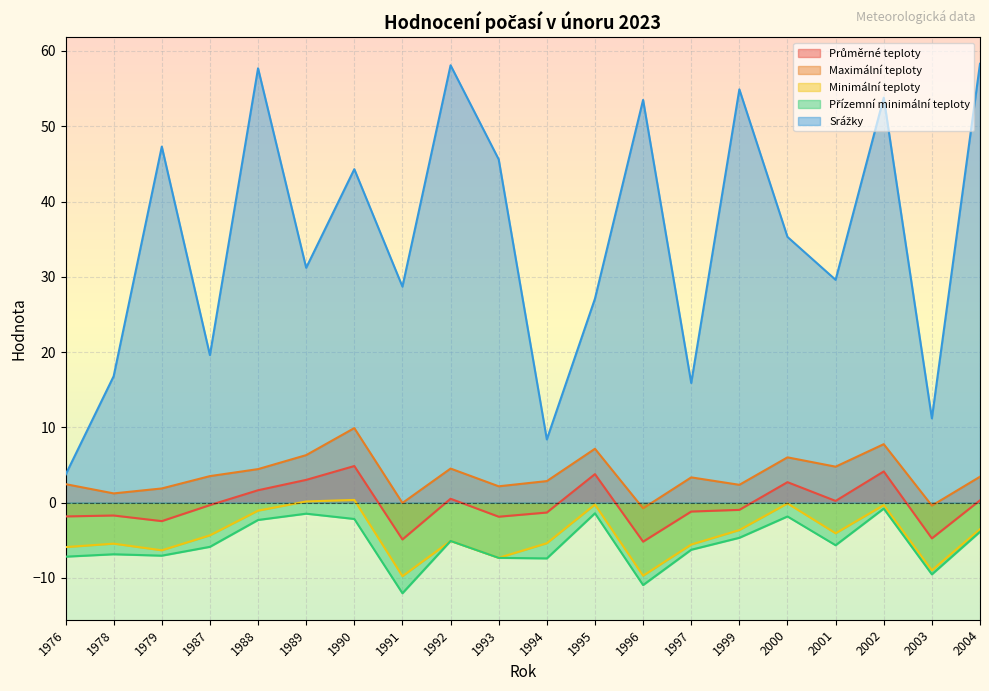

True or false: Přízemní minimální teploty and Průměrné teploty cross at least once.

False